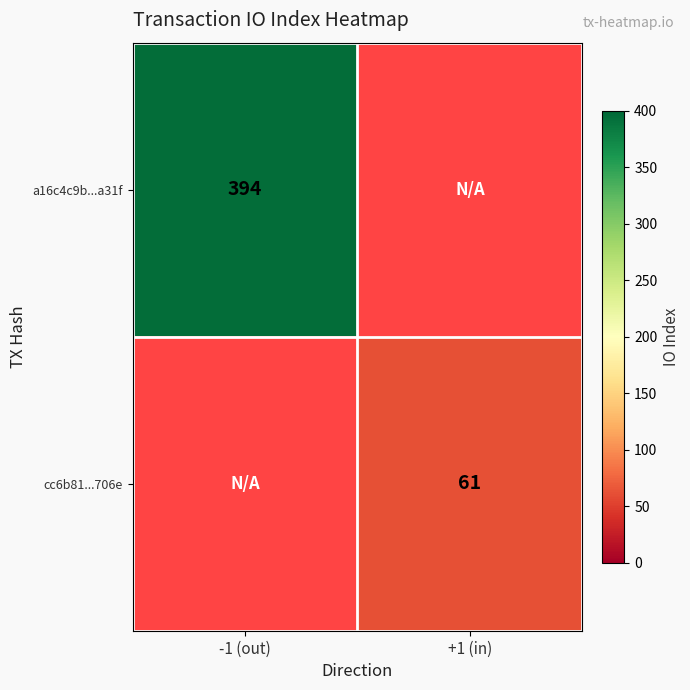

The cc6b81...706e series shows 13 at +1 (in). True or false?

False